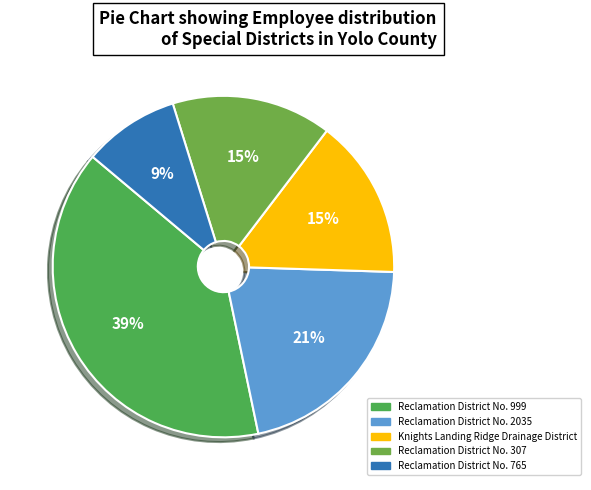

What is the ratio of the value at Reclamation District No. 307 to the value at Reclamation District No. 765?

1.7